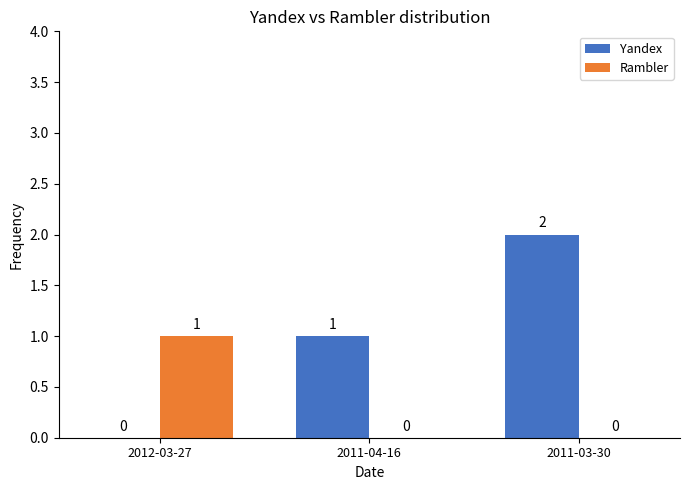

Which series has the widest spread of values?

Yandex